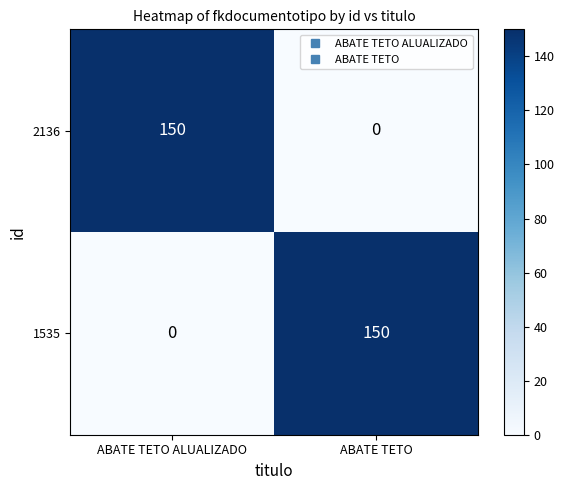

Reading right to left, extract all data points from this chart.

2136: ABATE TETO=0	ABATE TETO ALUALIZADO=150
1535: ABATE TETO=150	ABATE TETO ALUALIZADO=0